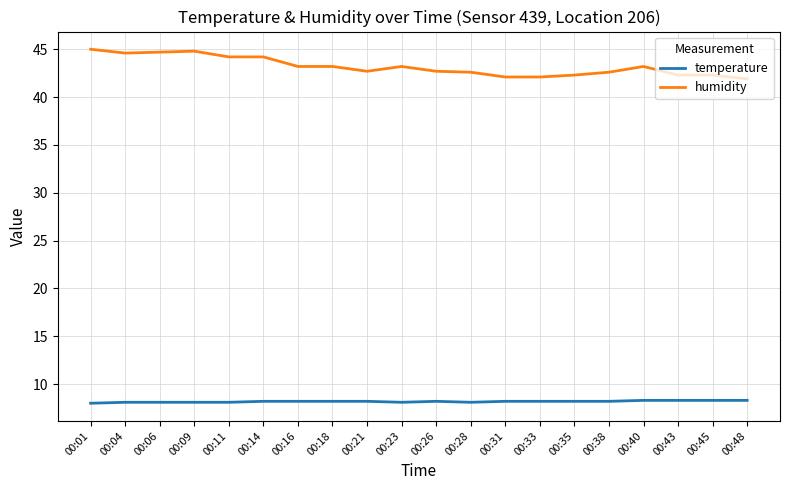

The temperature series shows 5.1 at 00:45. True or false?

False